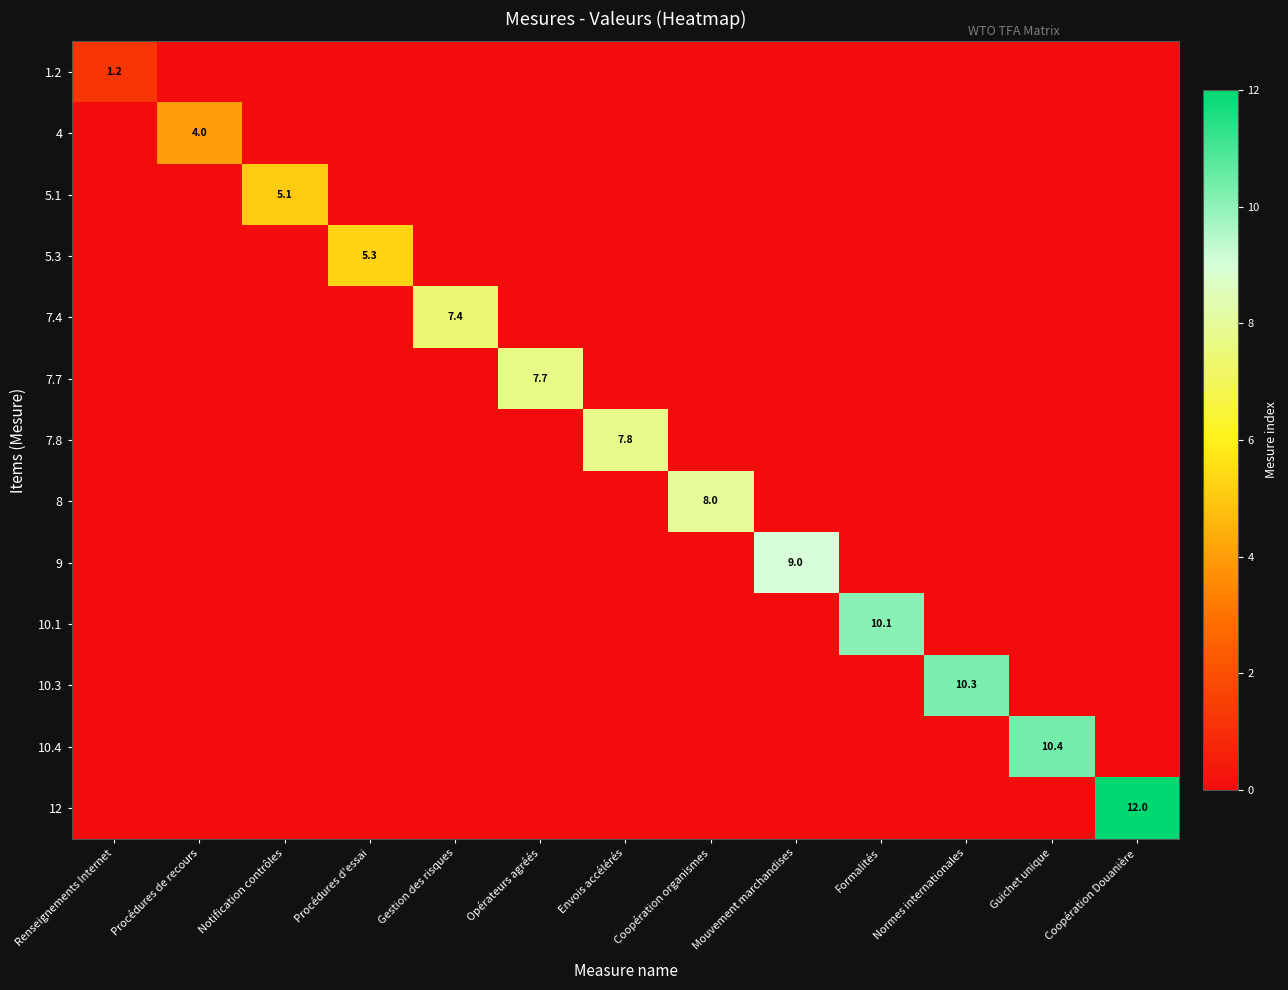

At which label does 7.8 reach its minimum?

Renseignements Internet